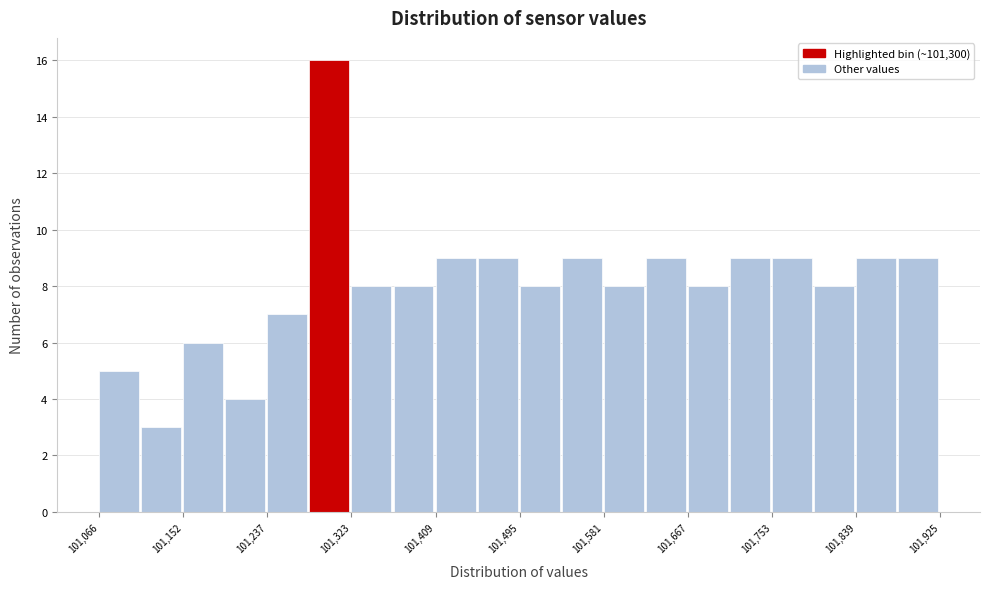

Reading left to right, transcribe this chart: for each bar, give the range it covers on the x-axis and its height. Neither the bar edges nor the heights are printed on the chart, so give them approximately, as read against the axes.

101070 to 101110: 5
101110 to 101150: 3
101150 to 101200: 6
101200 to 101240: 4
101240 to 101280: 7
101280 to 101320: 16
101320 to 101370: 8
101370 to 101410: 8
101410 to 101450: 9
101450 to 101500: 9
101500 to 101540: 8
101540 to 101580: 9
101580 to 101620: 8
101620 to 101670: 9
101670 to 101710: 8
101710 to 101750: 9
101750 to 101800: 9
101800 to 101840: 8
101840 to 101880: 9
101880 to 101930: 9